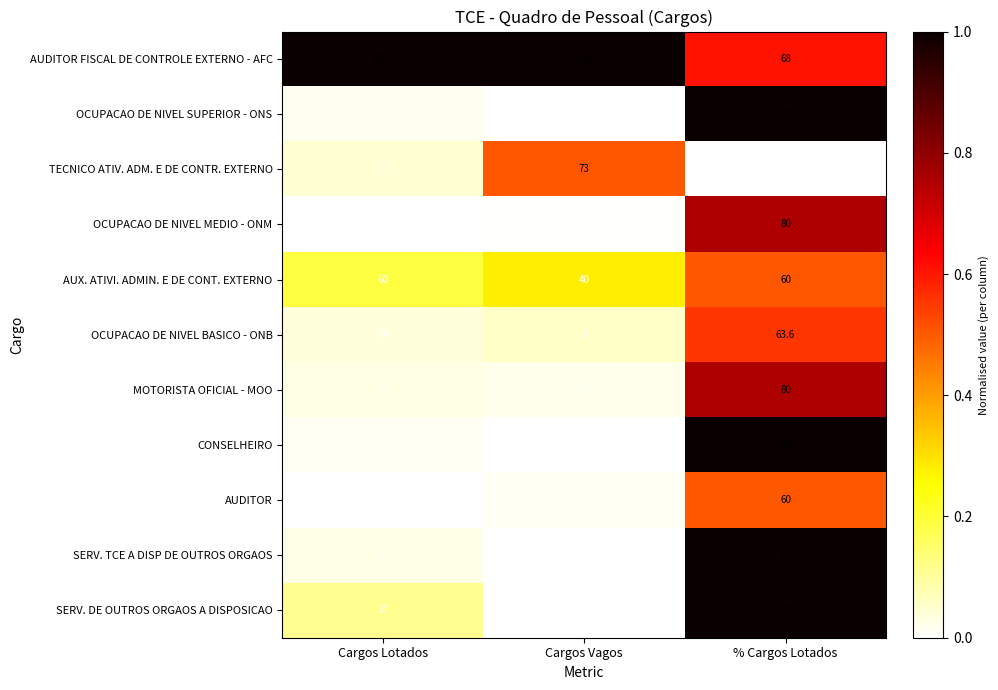

At how many categories does at least one series exceed 0?

3